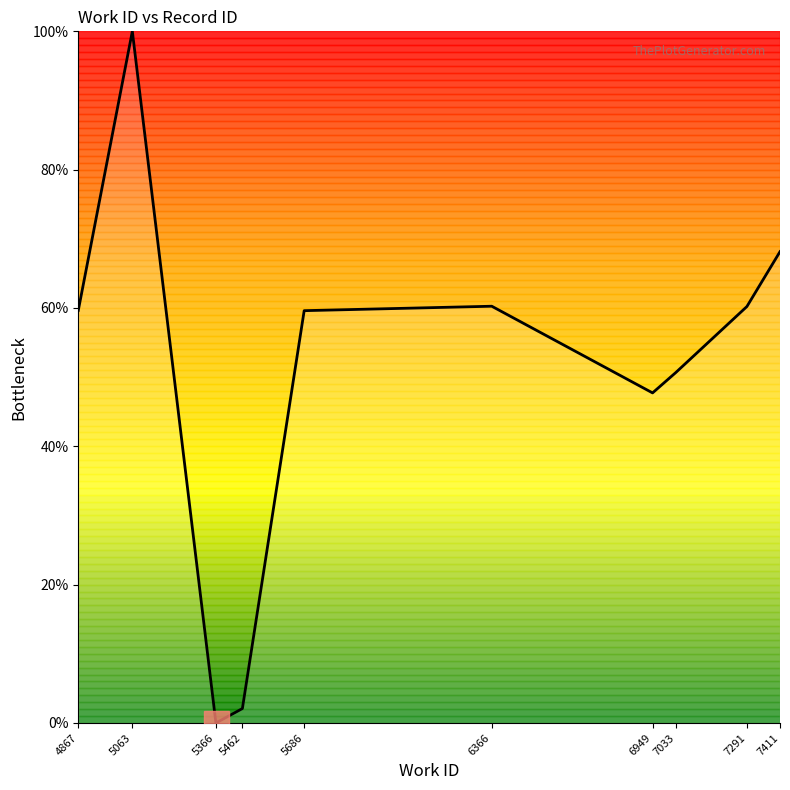

Is it true that the value at 4867 is 59.6?

True